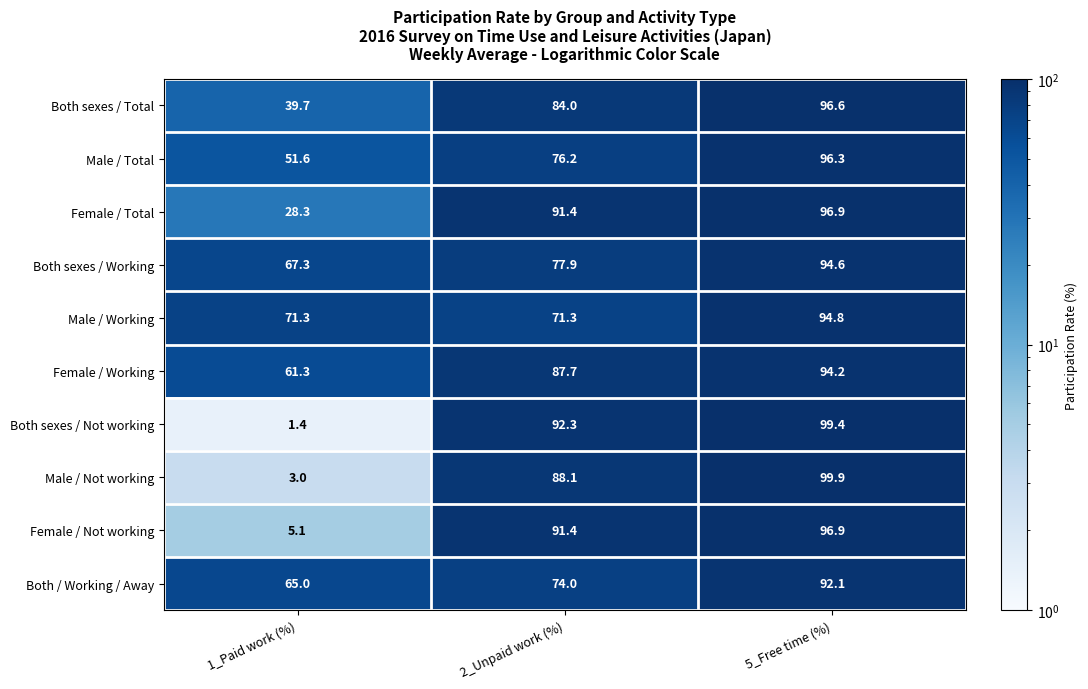

The Male / Not working series shows 88.1 at 2_Unpaid work (%). True or false?

True